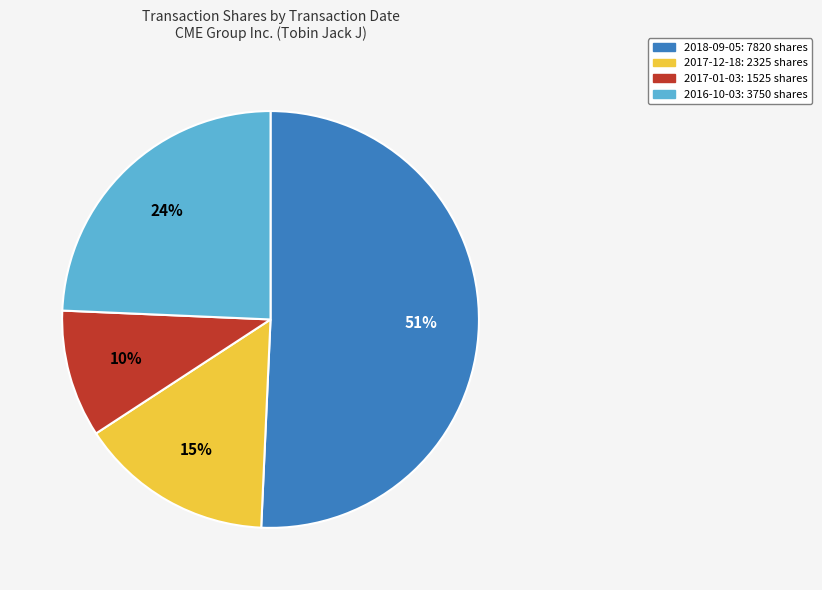

To the nearest percent, what is the average slice percentage?

25%